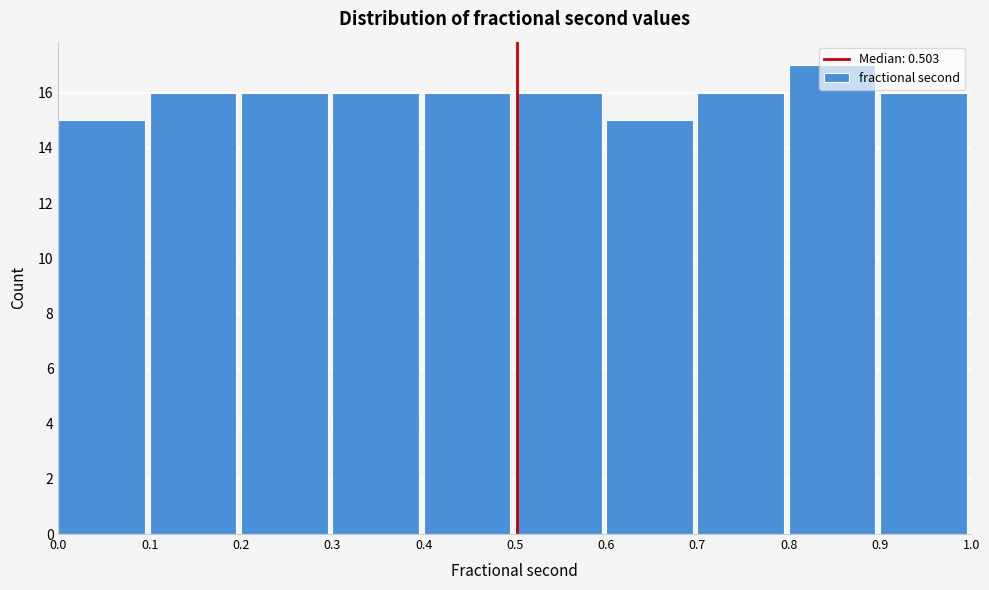

How tall is the bar that spans 0.3 to 0.4 on the x-axis? The values are not printed on the chart, so give them approximately, as read against the axis.

16